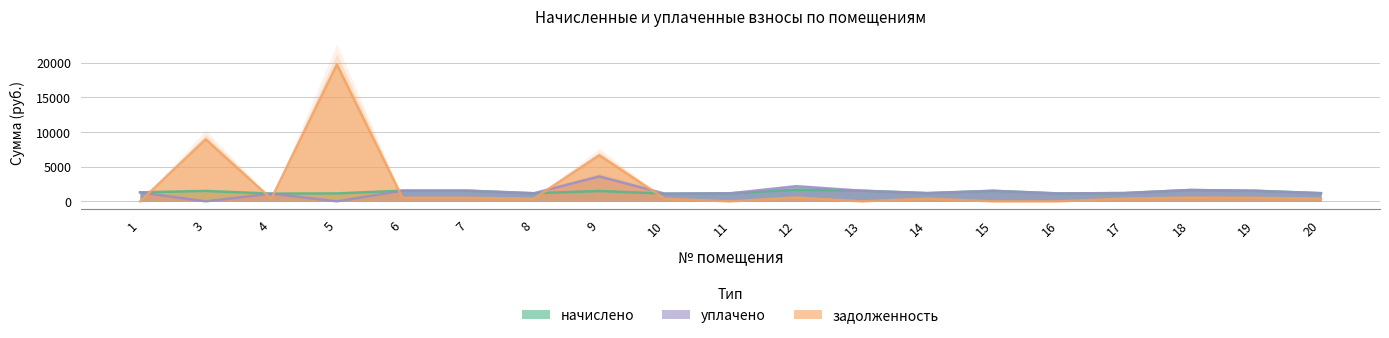

How many interior local valleys does the задолженность series have?

4